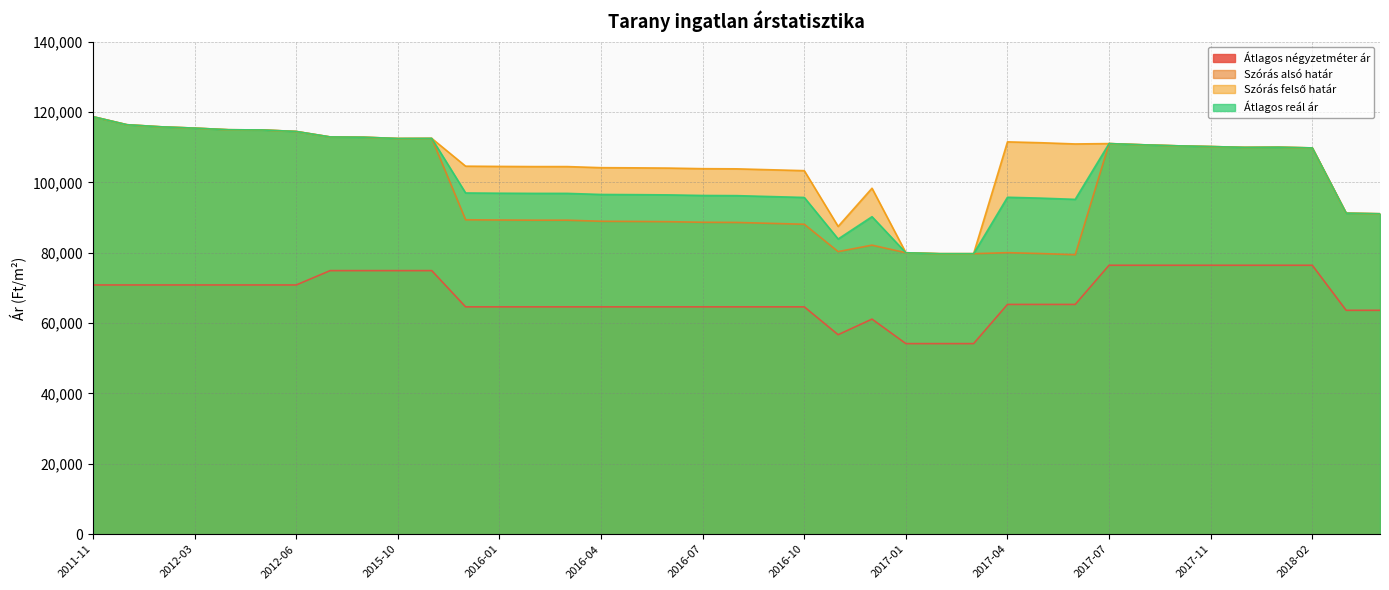

Which series has the widest spread of values?

Szórás alsó határ